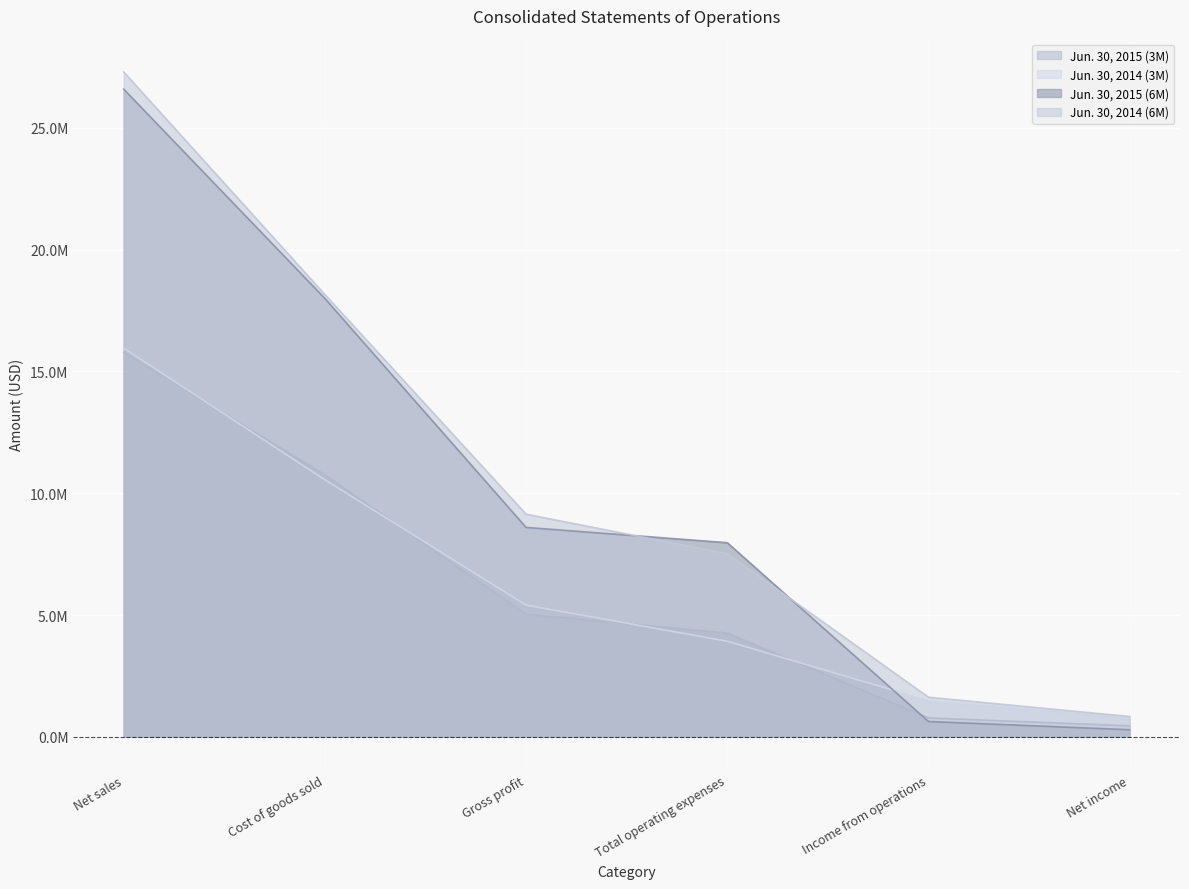

How many values in the Jun. 30, 2014 (6M) series exceed 9140416?

2